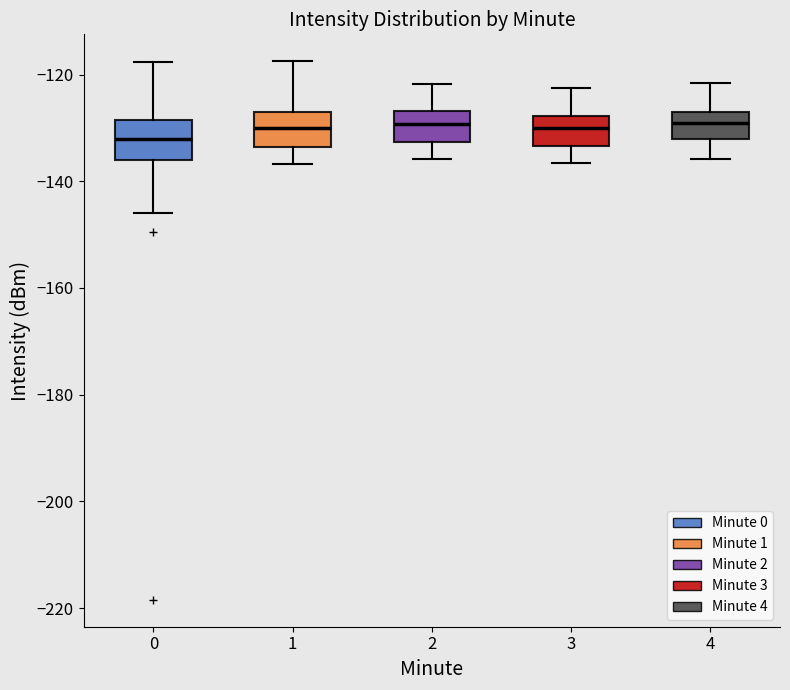

Reading left to right, read every box against the y-axis: the position of its median line, the range the box covers, and the ends of its whiskers. The values are not printed on the chart, so give them approximately, as read against the axis.

0: median -132, box -136 to -128, whiskers -146 to -118
1: median -130, box -134 to -128, whiskers -136 to -118
2: median -130, box -132 to -126, whiskers -136 to -122
3: median -130, box -134 to -128, whiskers -136 to -122
4: median -130, box -132 to -126, whiskers -136 to -122